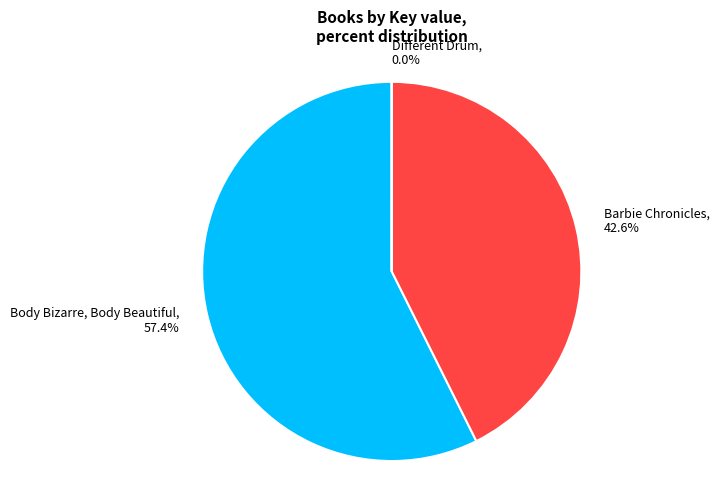

Which slice is the largest?

Body Bizarre, Body Beautiful